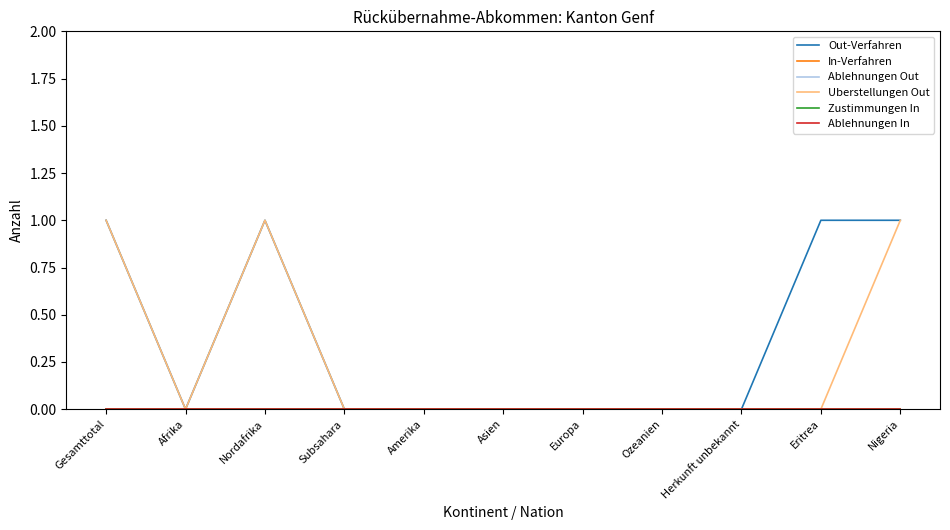

True or false: Out-Verfahren and Ablehnungen In cross at least once.

False